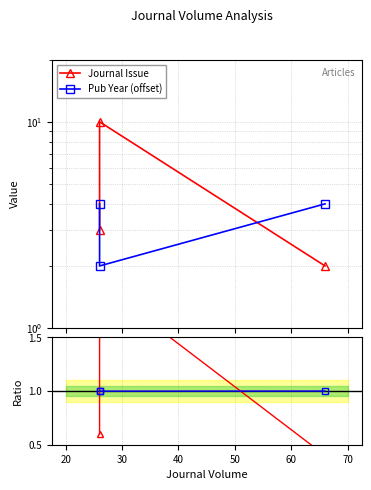

The value of Journal Issue at 10 is 4.3. True or false?

False